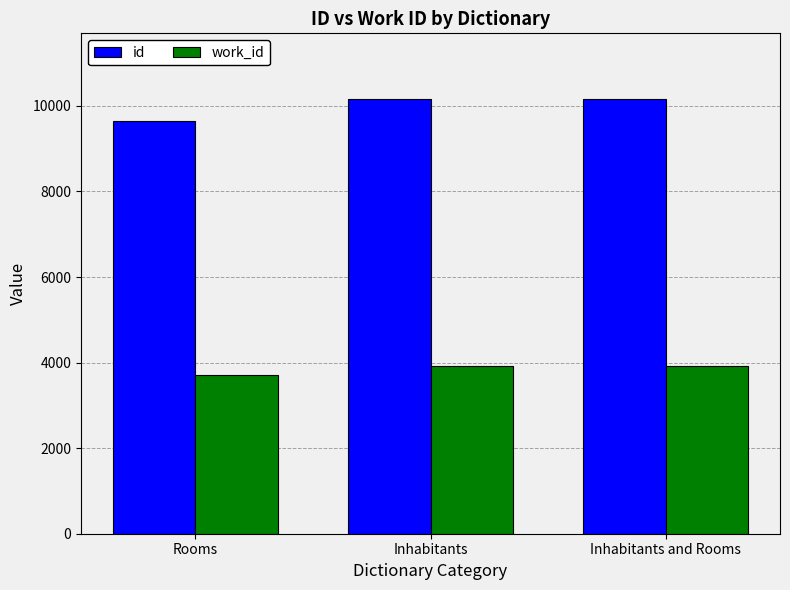

What is the label of the 2nd bar from the right?

Inhabitants